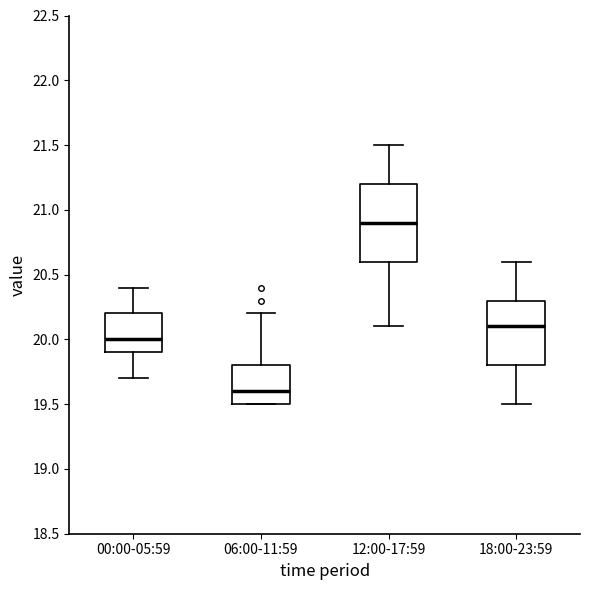

Reading left to right, read every box against the y-axis: the position of its median line, the range the box covers, and the ends of its whiskers. The values are not printed on the chart, so give them approximately, as read against the axis.

00:00-05:59: median 20.0, box 19.9 to 20.2, whiskers 19.7 to 20.4
06:00-11:59: median 19.6, box 19.5 to 19.8, whiskers 19.5 to 20.2
12:00-17:59: median 20.9, box 20.6 to 21.2, whiskers 20.1 to 21.5
18:00-23:59: median 20.1, box 19.8 to 20.3, whiskers 19.5 to 20.6